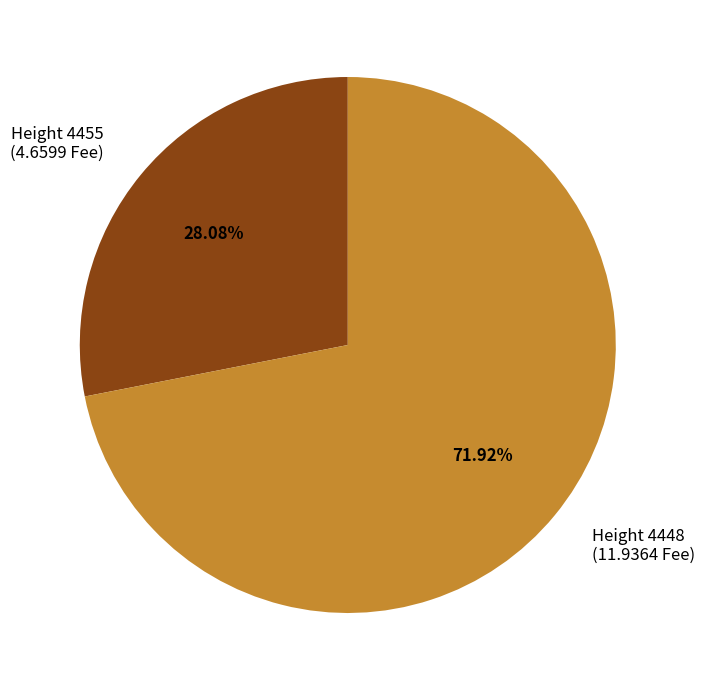

What is the majority slice?

Height 4448